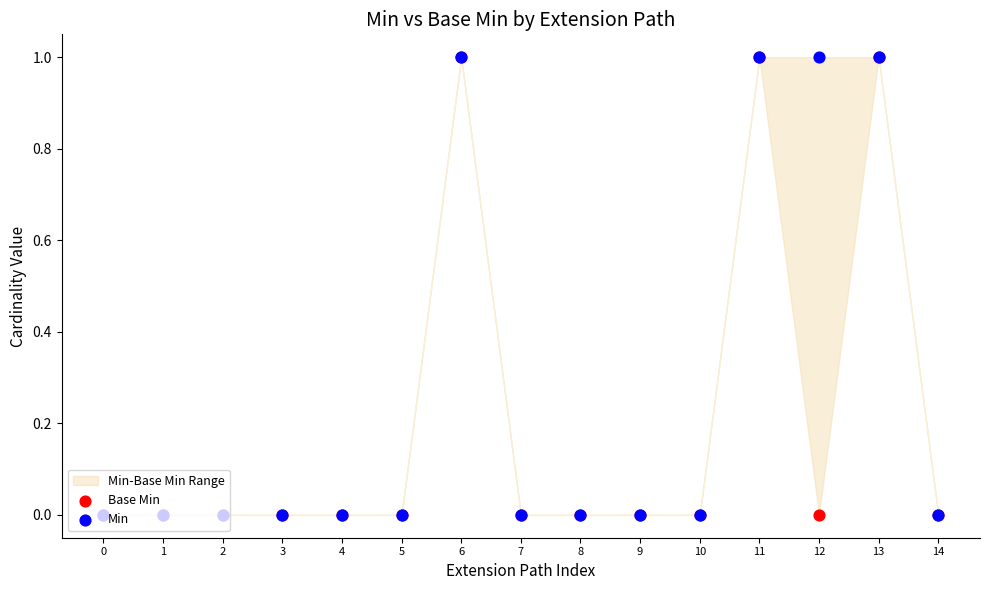

Which series has the widest spread of Y values?

Base Min